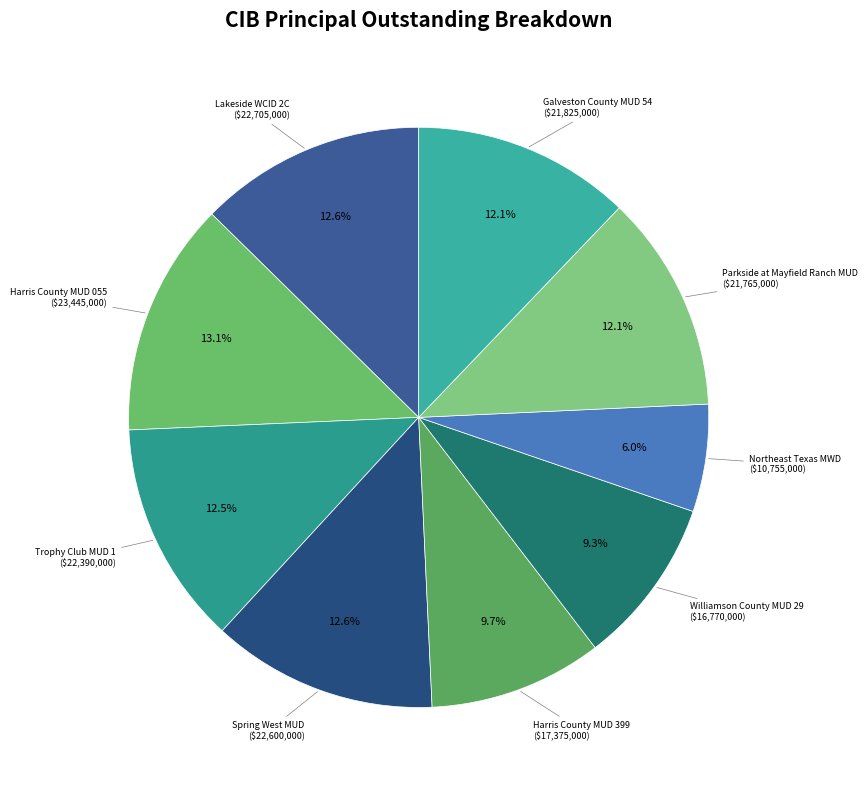

Approximately how many times larger is the value at Lakeside WCID 2C compared to Galveston County MUD 54?

1.0